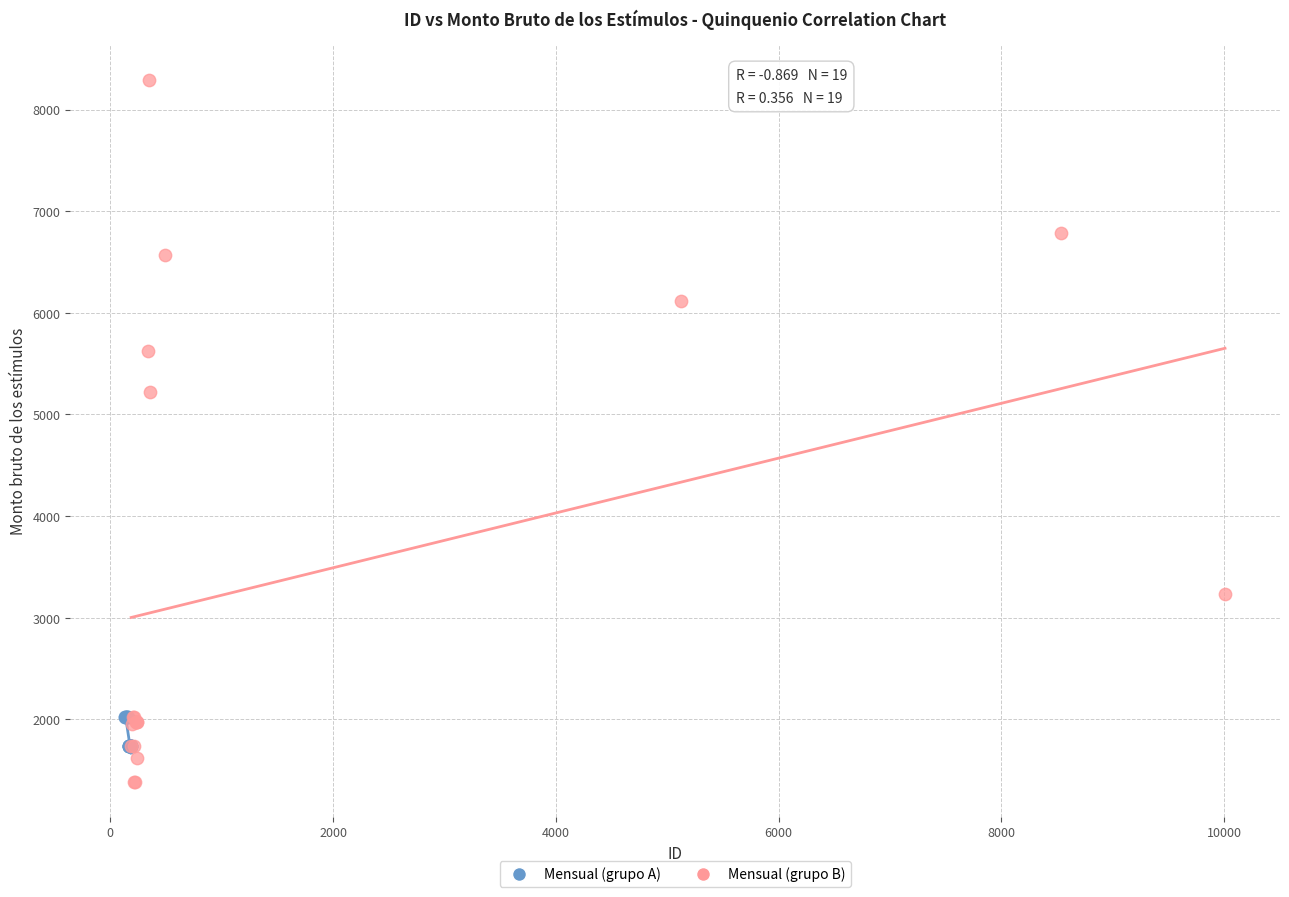

Which series contains the highest Y value?

Mensual (grupo B)